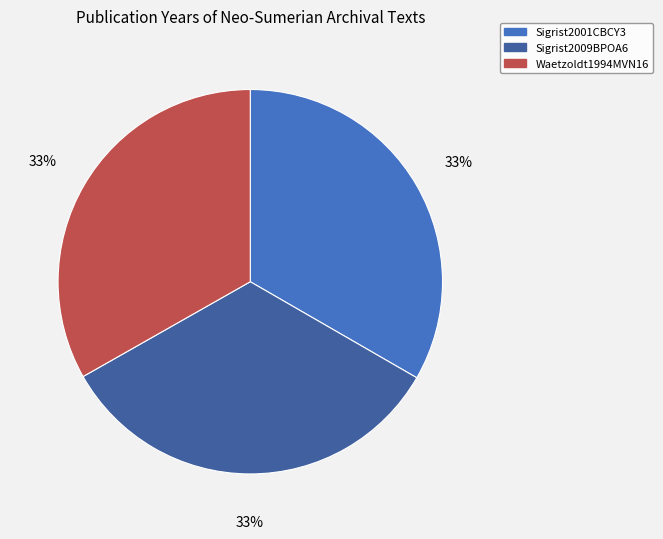

Is there any slice that represents more than half of the pie?

No